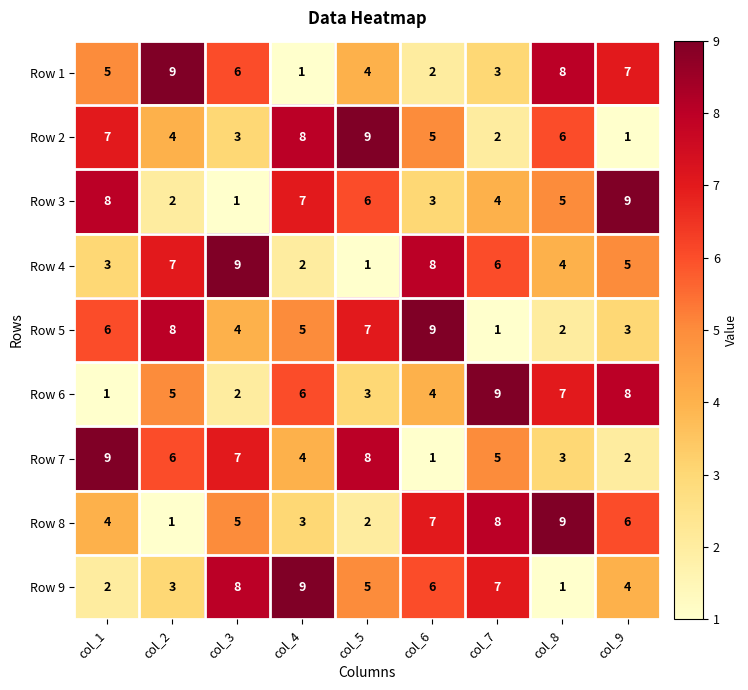

What is the sum of all Row 4 values?

45